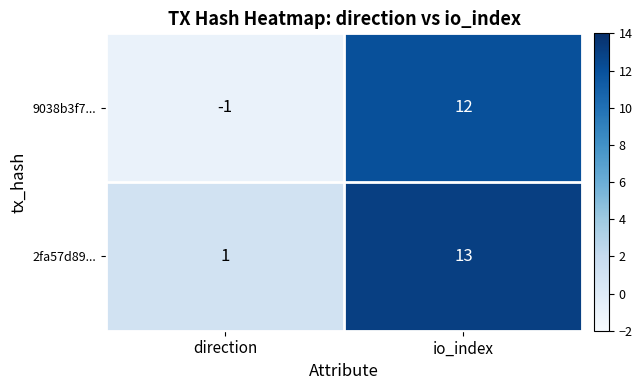

What is the spread (max minus min) of values at io_index?

1